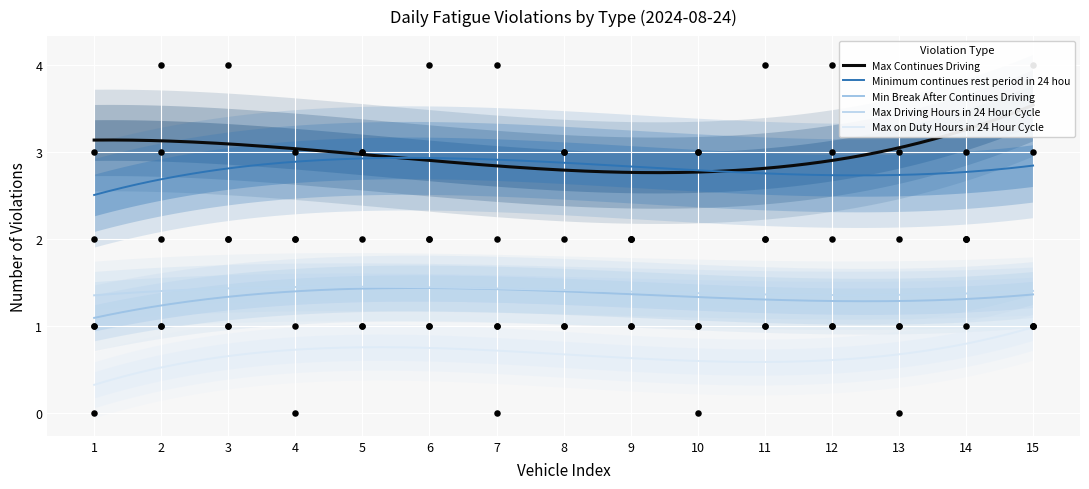

Which series reaches the minimum Y coordinate?

Max on Duty Hours in 24 Hour Cycle